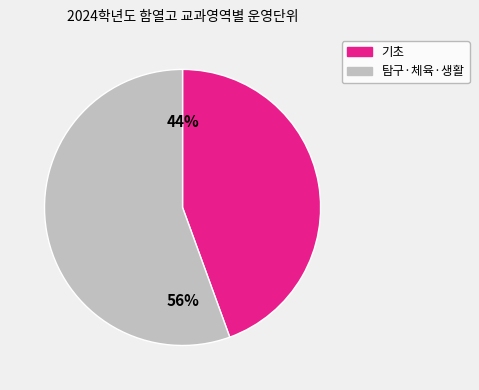

How many segments does this pie chart have?

2